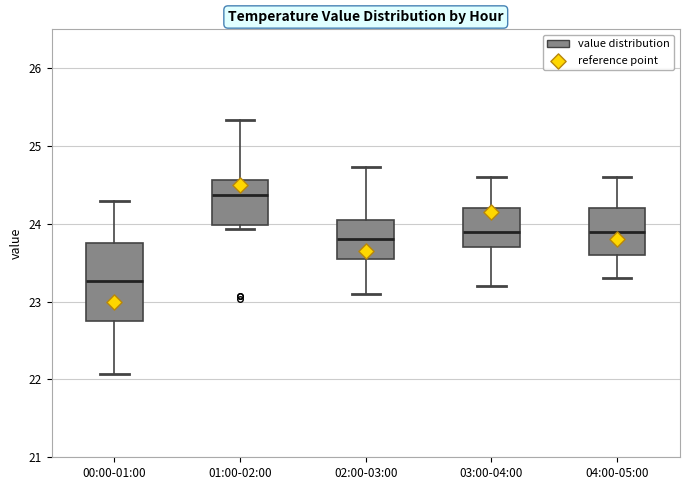

Reading left to right, read every box against the y-axis: the position of its median line, the range the box covers, and the ends of its whiskers. The values are not printed on the chart, so give them approximately, as read against the axis.

00:00-01:00: median 23.3, box 22.8 to 23.8, whiskers 22.1 to 24.3
01:00-02:00: median 24.4, box 24.0 to 24.6, whiskers 23.9 to 25.3
02:00-03:00: median 23.8, box 23.6 to 24.1, whiskers 23.1 to 24.7
03:00-04:00: median 23.9, box 23.7 to 24.2, whiskers 23.2 to 24.6
04:00-05:00: median 23.9, box 23.6 to 24.2, whiskers 23.3 to 24.6